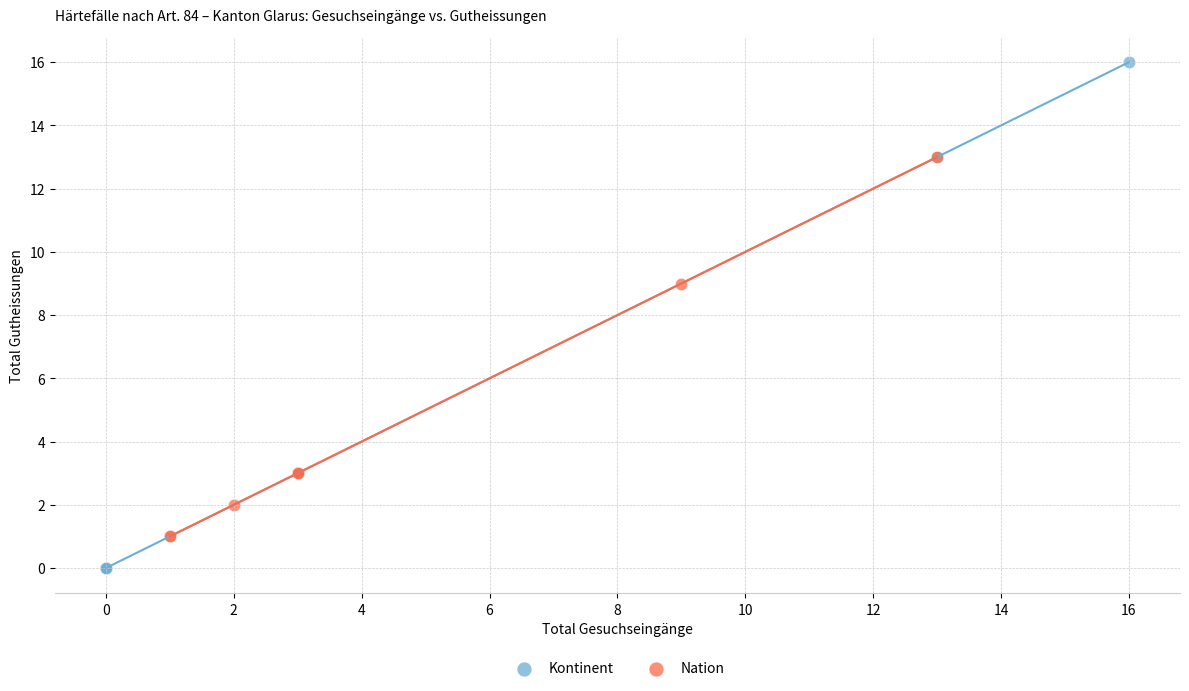

Which series contains the highest Y value?

Kontinent